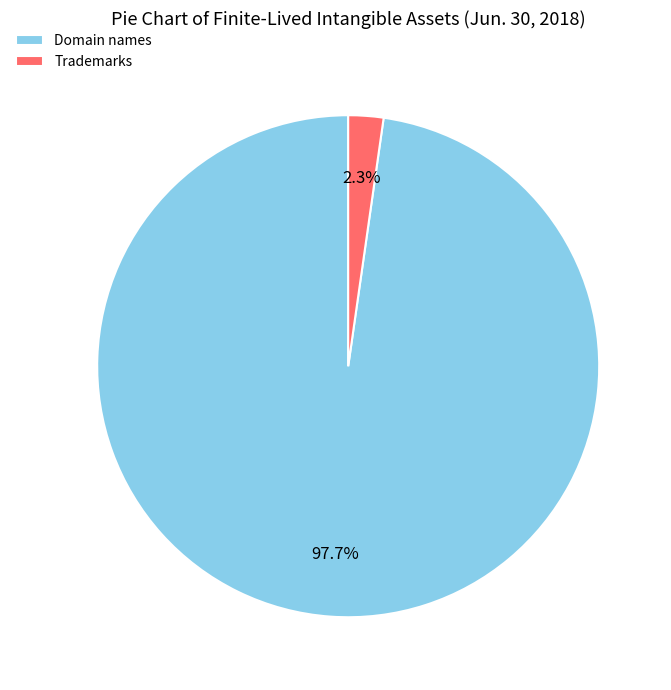

Between Domain names and Trademarks, which is larger?

Domain names